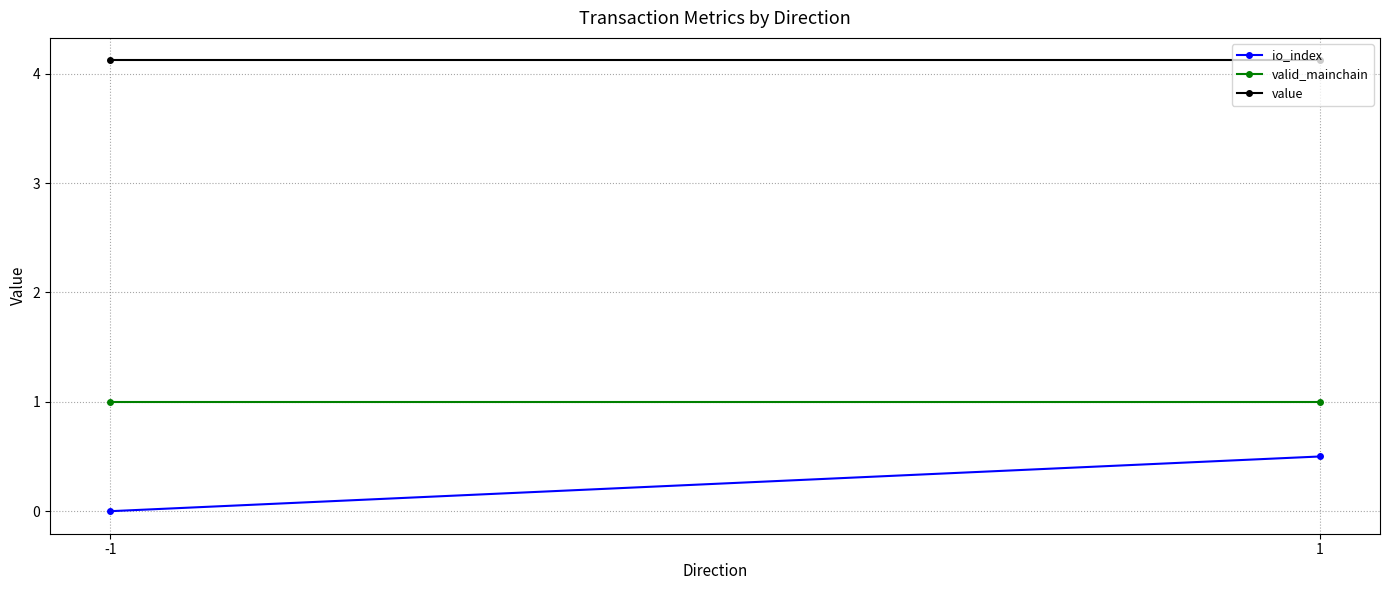

List the series in order of their peak value, lowest first.

io_index, valid_mainchain, value